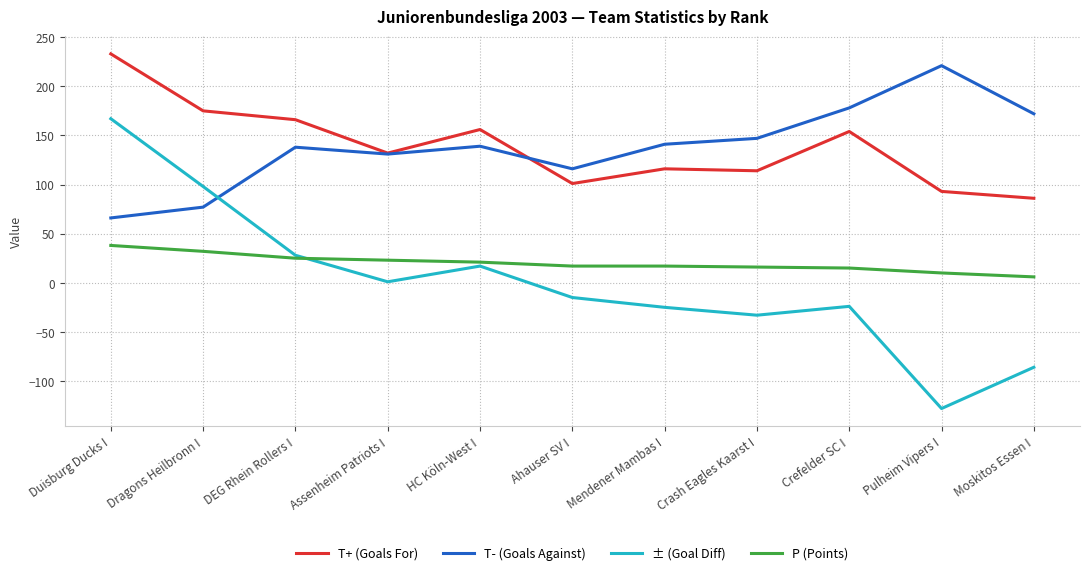

What are all the series names shown in the legend?

T+ (Goals For), T- (Goals Against), ± (Goal Diff), P (Points)